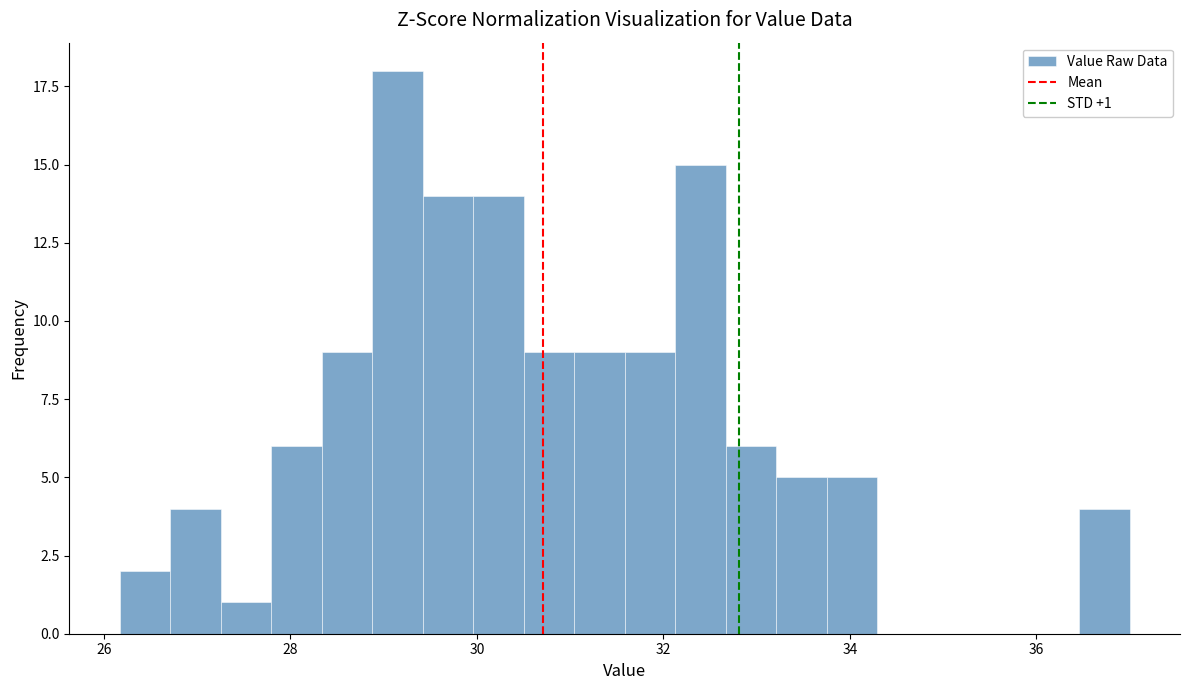

Around what value on the x-axis is the tallest bar? Give the approximate position of its centre, as read against the axis.

29.2